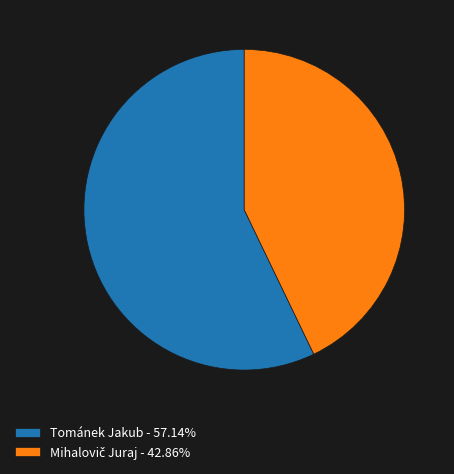

What is the largest slice in the pie chart?

Tománek Jakub